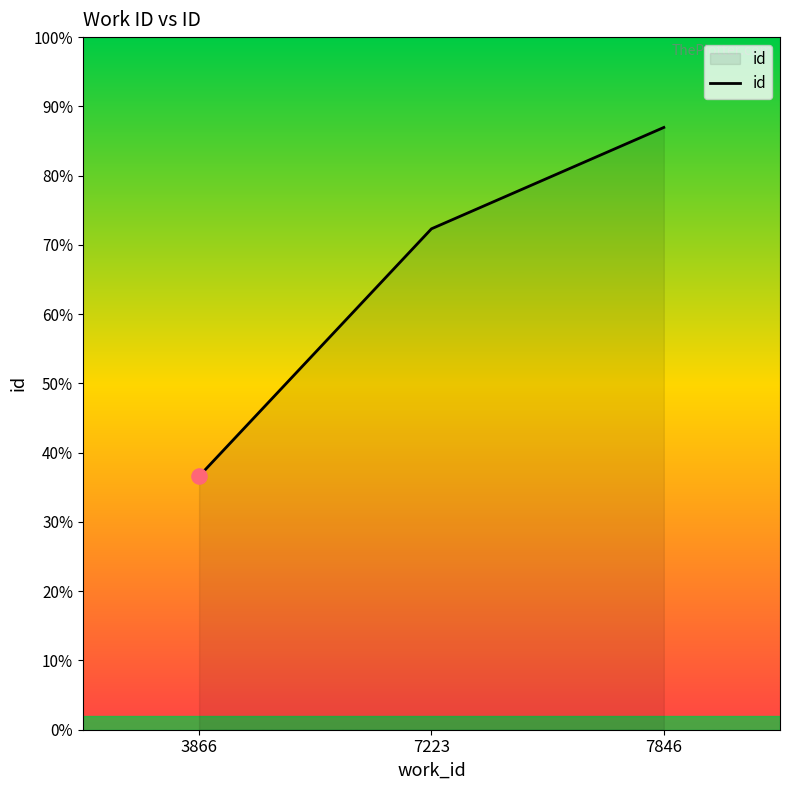

Approximately how many times larger is the value at 3866 compared to 7223?

0.5